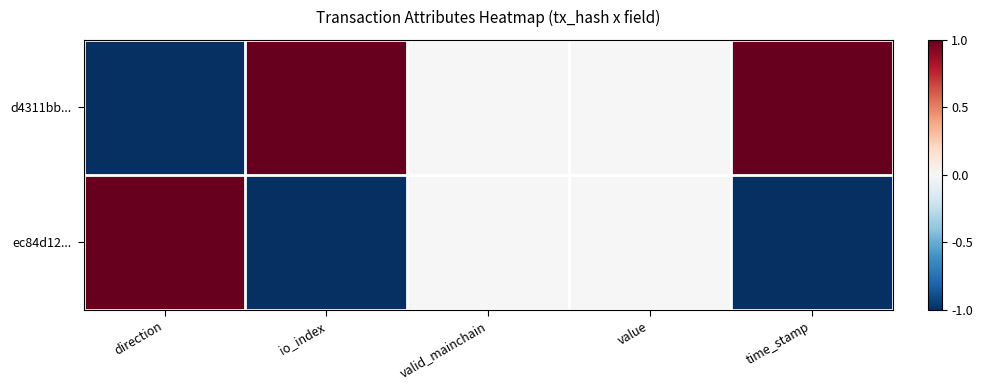

Which series changed the most between valid_mainchain and time_stamp?

d4311bb...